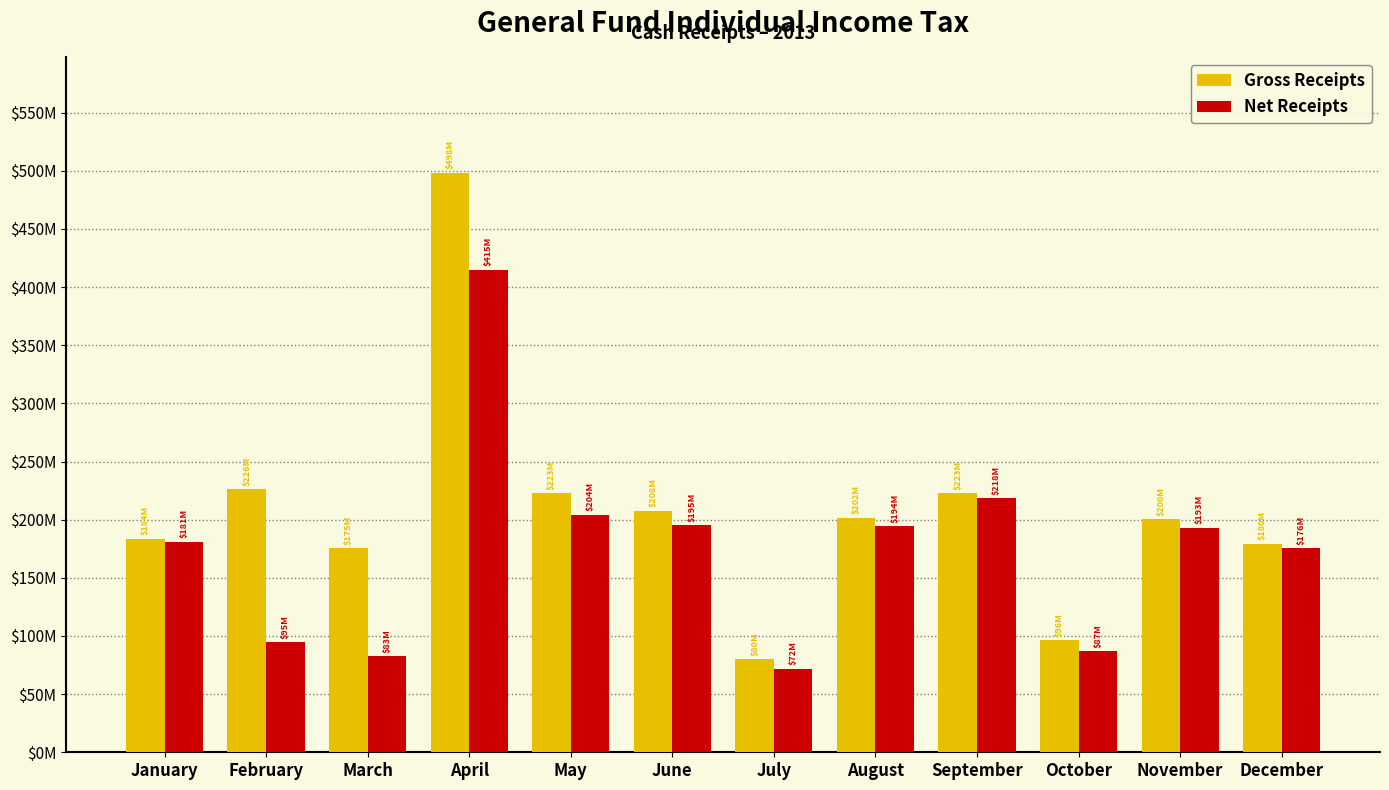

What is the approximate value of Net Receipts at February?

94504480.5